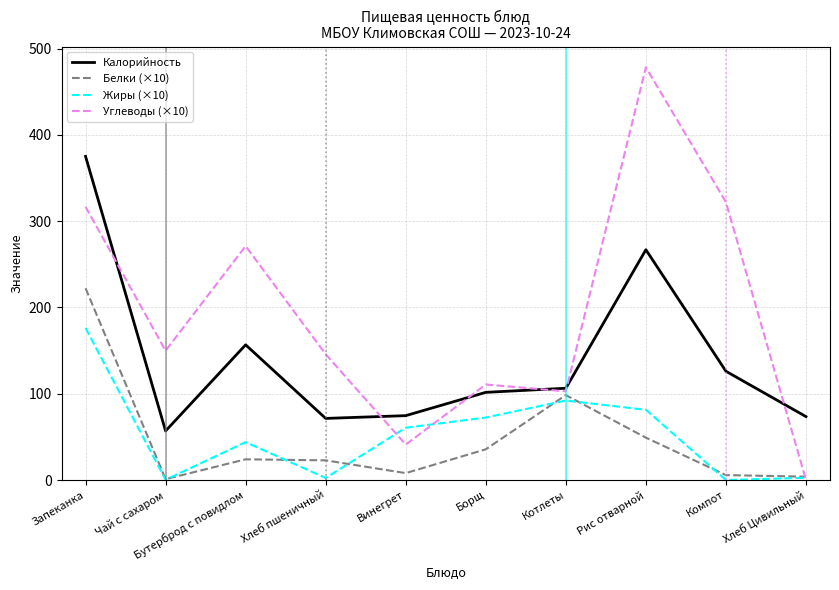

What is the maximum value for Калорийность?

375.1